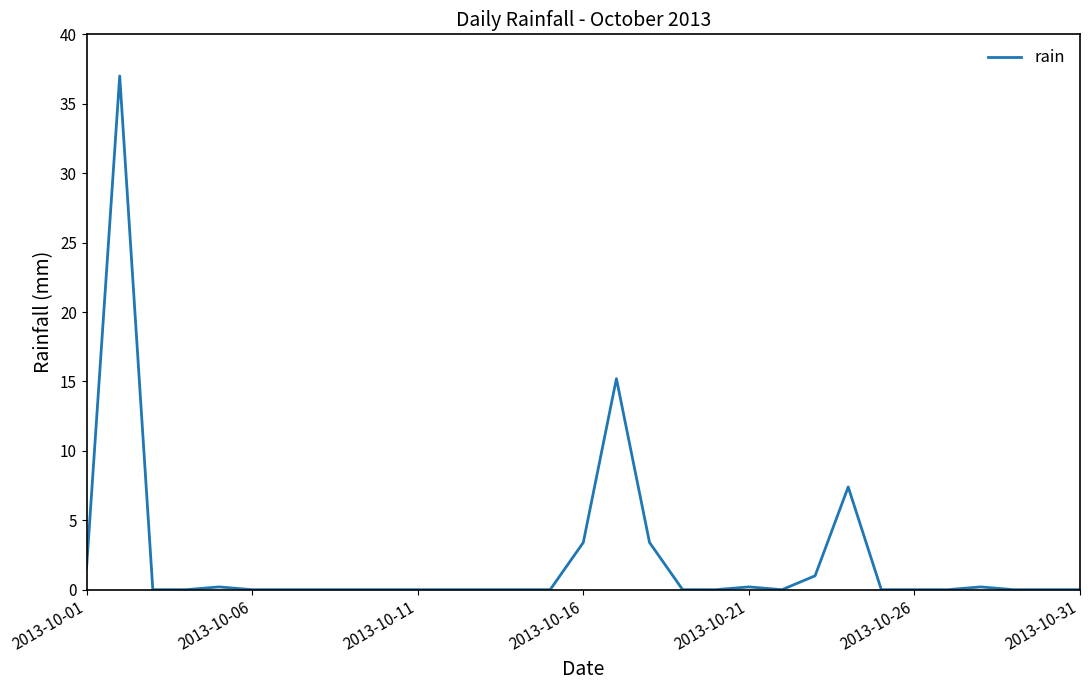

What is the greatest value displayed?

37.0